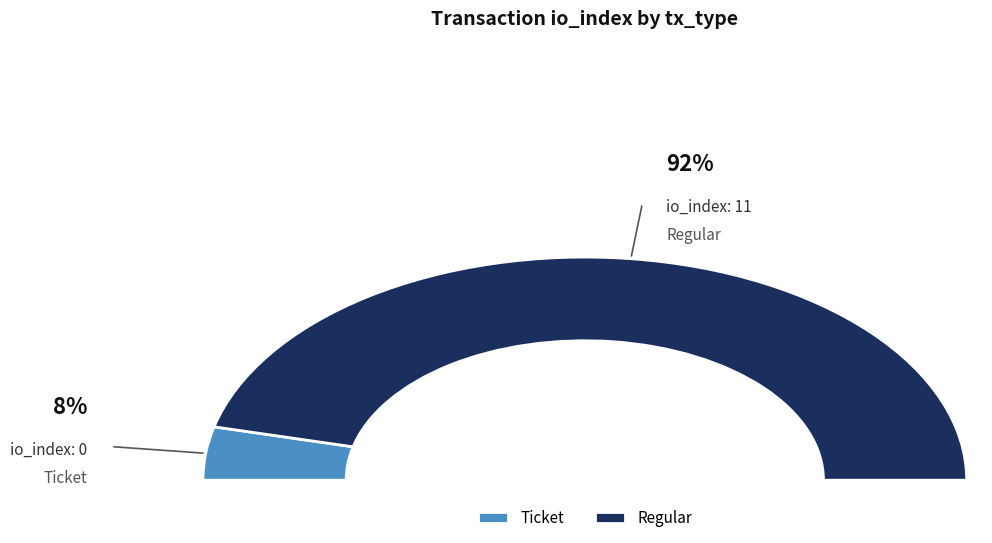

How many slices are in this pie chart?

2